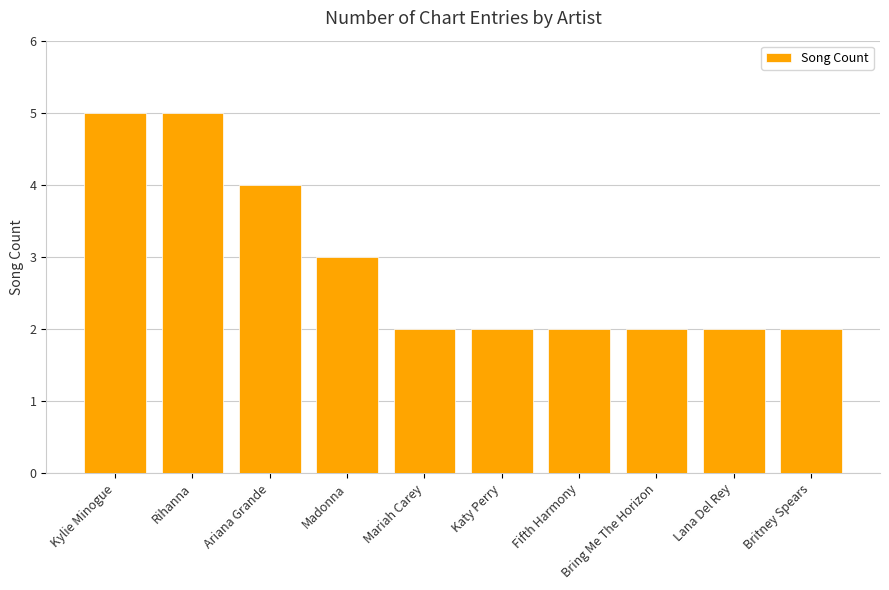

What is the approximate value at Mariah Carey?

2